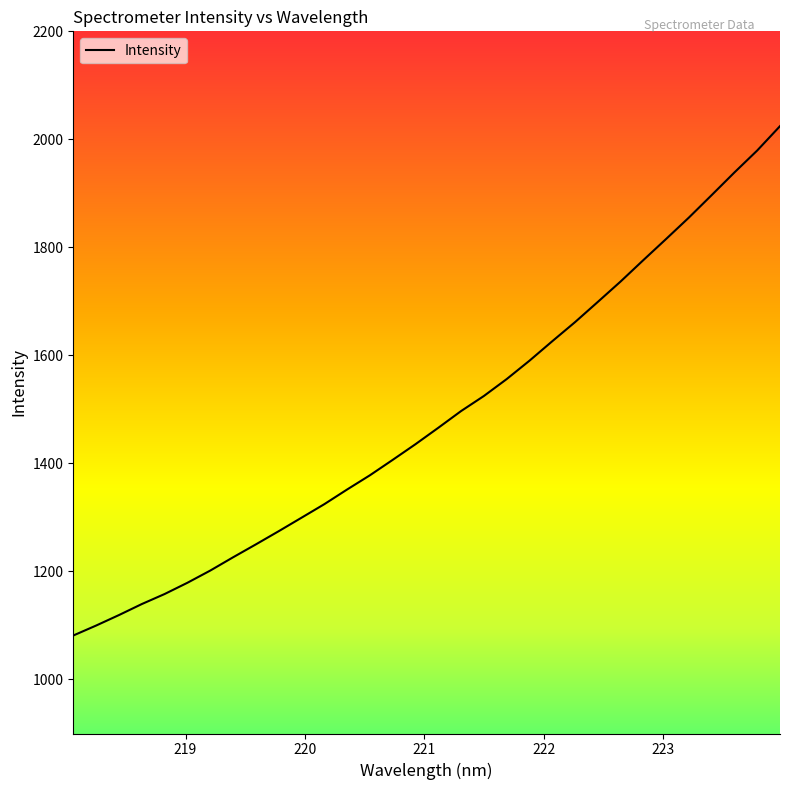

What is the greatest value displayed?

2024.5